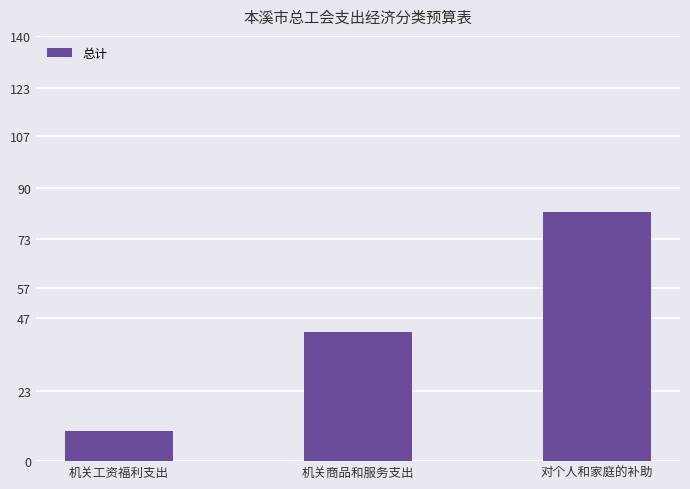

What is the label of the 1st bar from the left?

机关工资福利支出